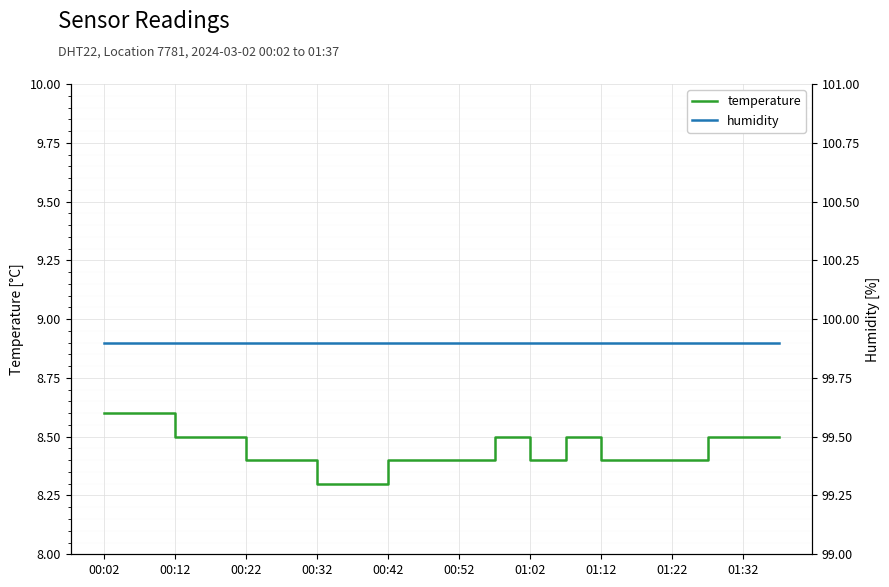

The value of temperature at 00:32 is 3.7. True or false?

False